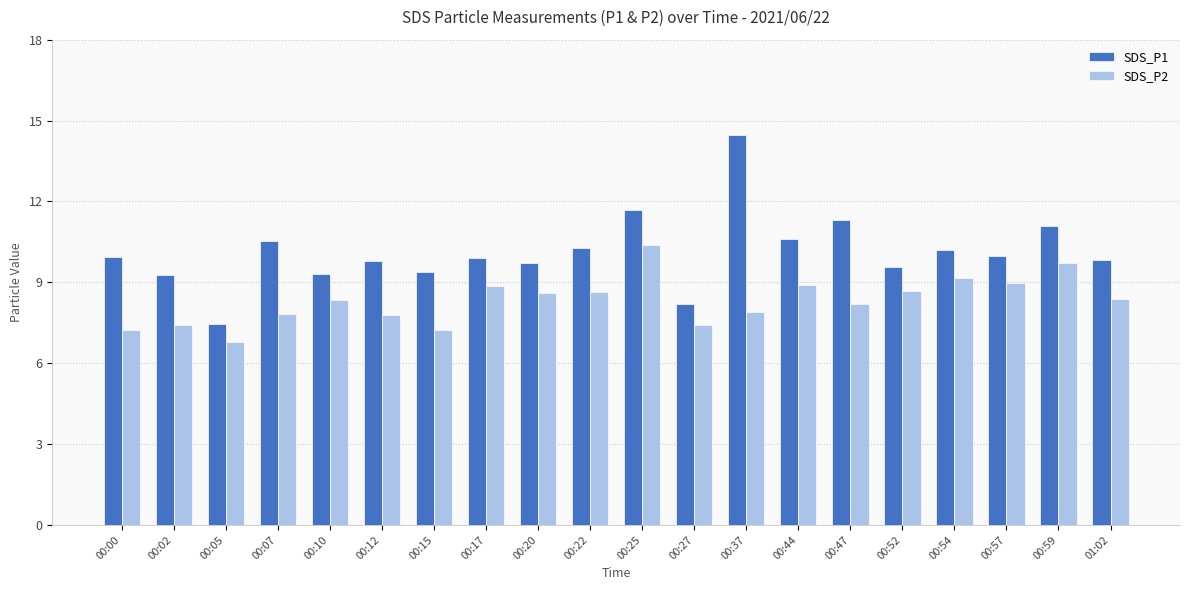

How many data points does each series have?

20